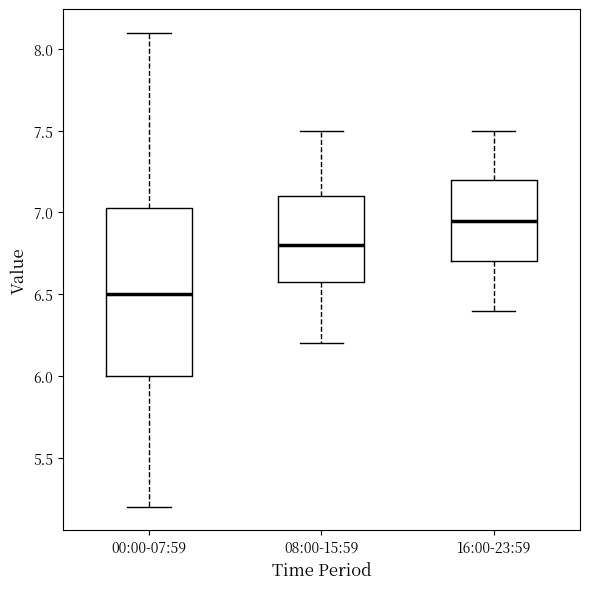

Reading left to right, transcribe this box plot: for each box, give where its median line is, the range the box spans, and where its two whiskers end, as read against the y-axis. The values are not printed on the chart, so give them approximately, as read against the axis.

00:00-07:59: median 6.50, box 6.00 to 7.05, whiskers 5.20 to 8.10
08:00-15:59: median 6.80, box 6.60 to 7.10, whiskers 6.20 to 7.50
16:00-23:59: median 6.95, box 6.70 to 7.20, whiskers 6.40 to 7.50